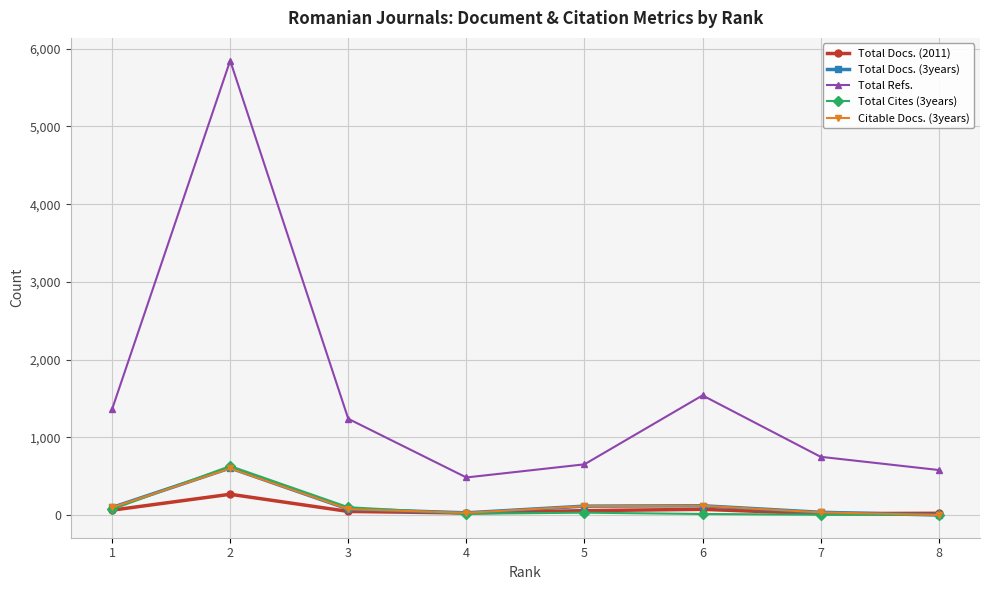

True or false: Total Cites (3years) and Total Refs. intersect in this chart.

False